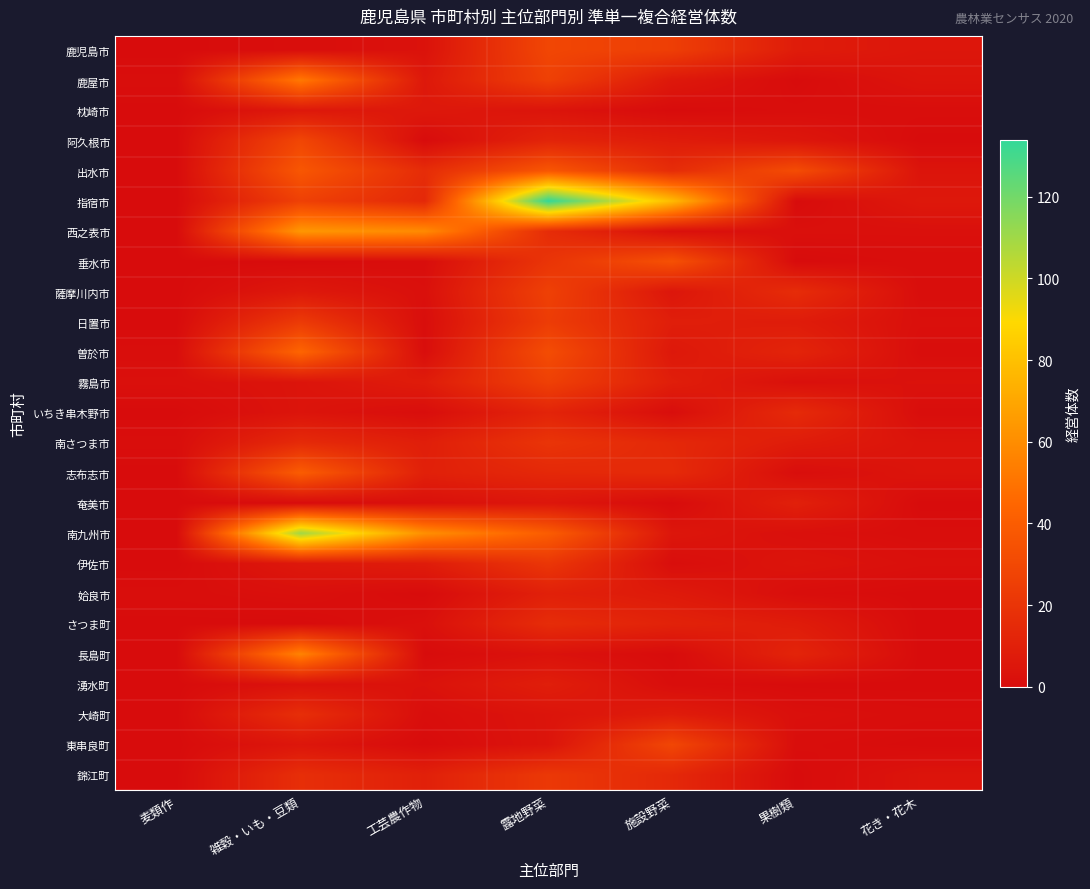

What is the total value across all series at 麦類作?

6